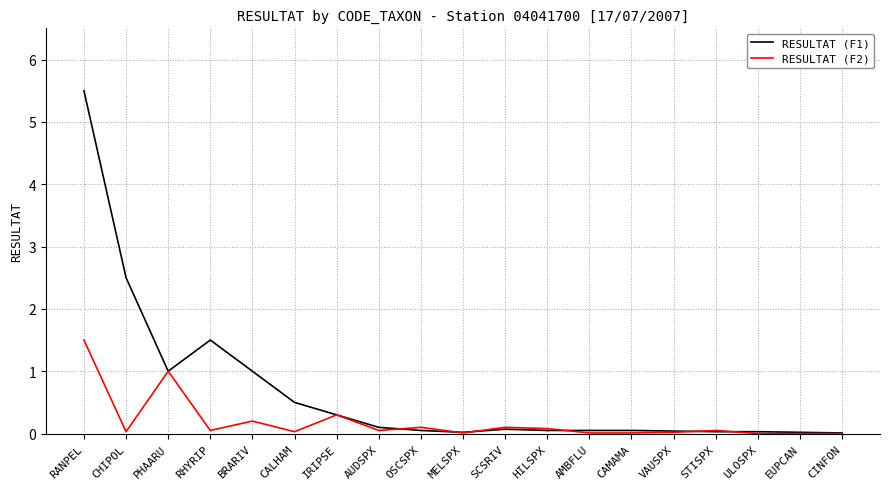

At which category is the sum across all series the highest?

RANPEL